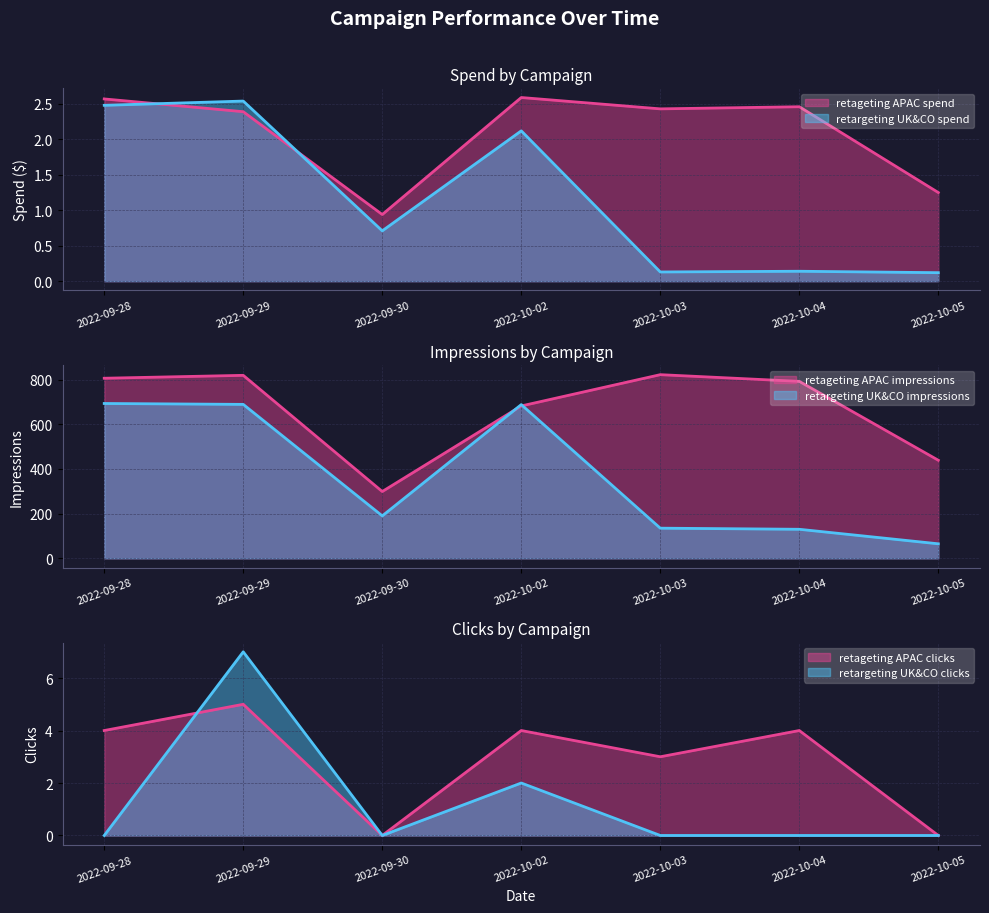

How many lines are shown in the chart?

2